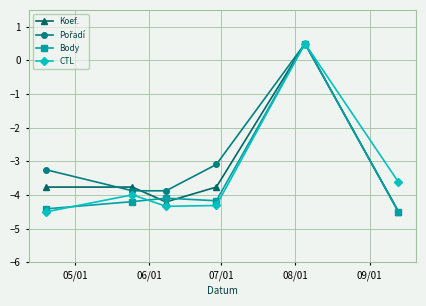

What is the smallest value displayed?

-4.5